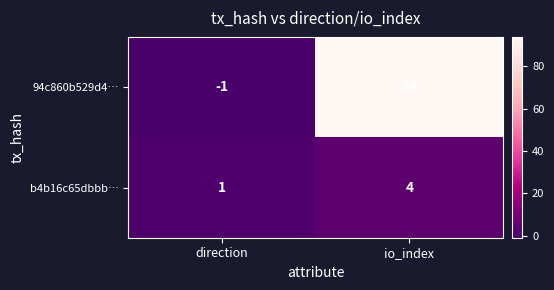

What is the sum of all 94c860b529d4… values?

93